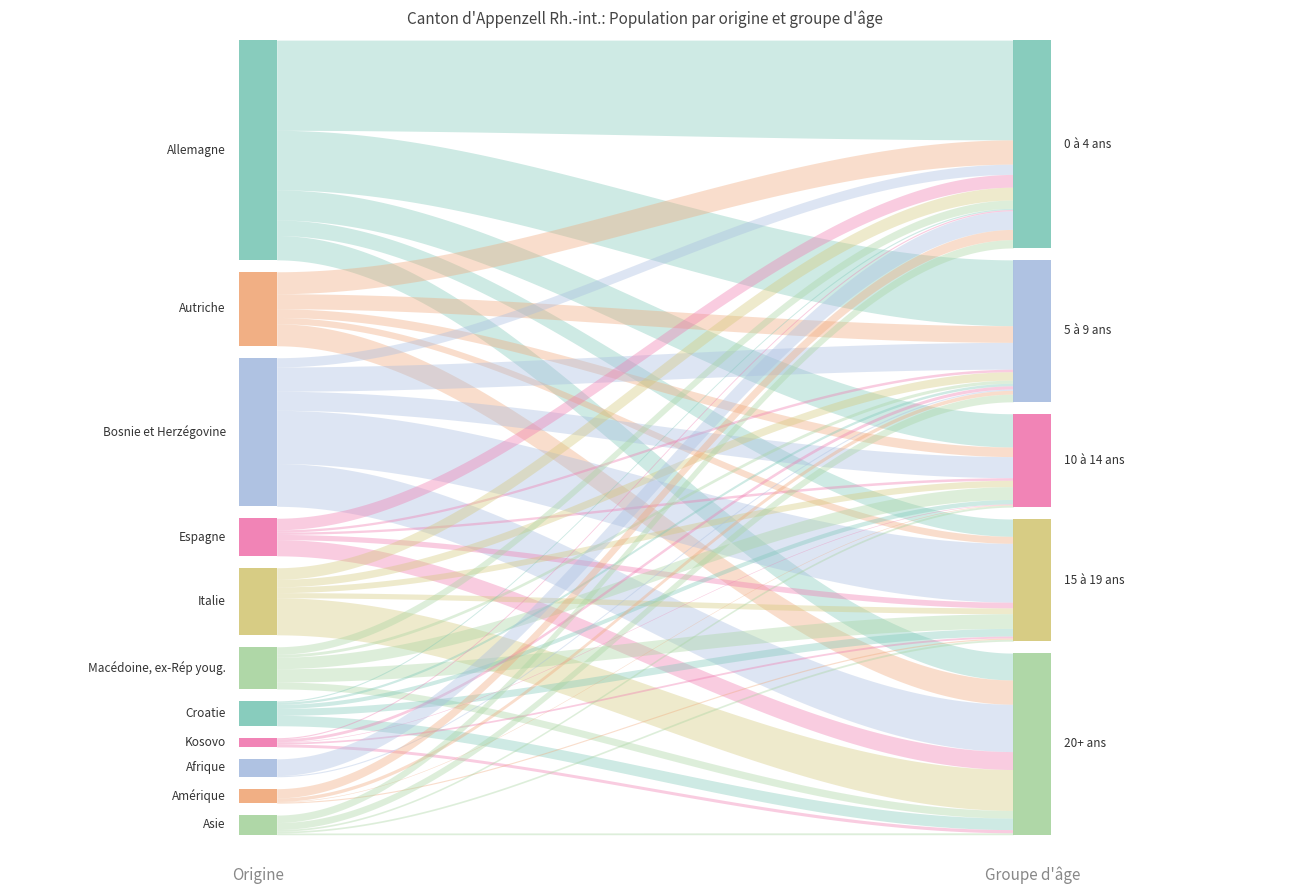

Where is the first local minimum for Total?

Autriche